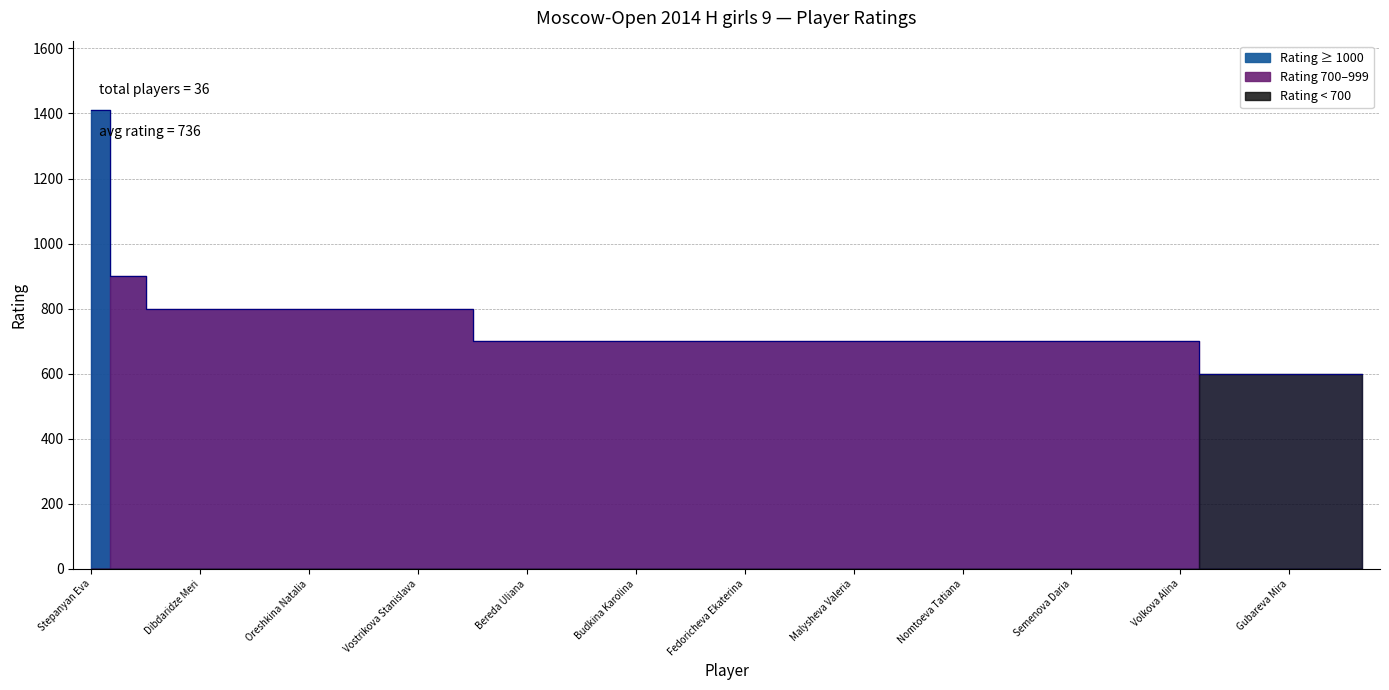

True or false: the data shows 700 at Budkina Karolina.

True